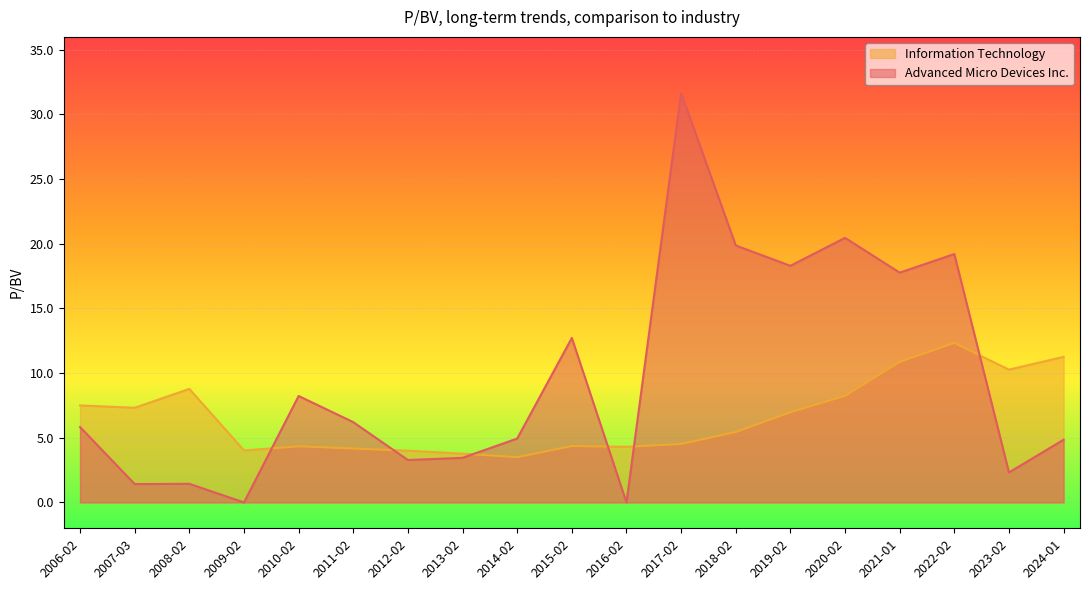

What position from the left is 2014-02?

9